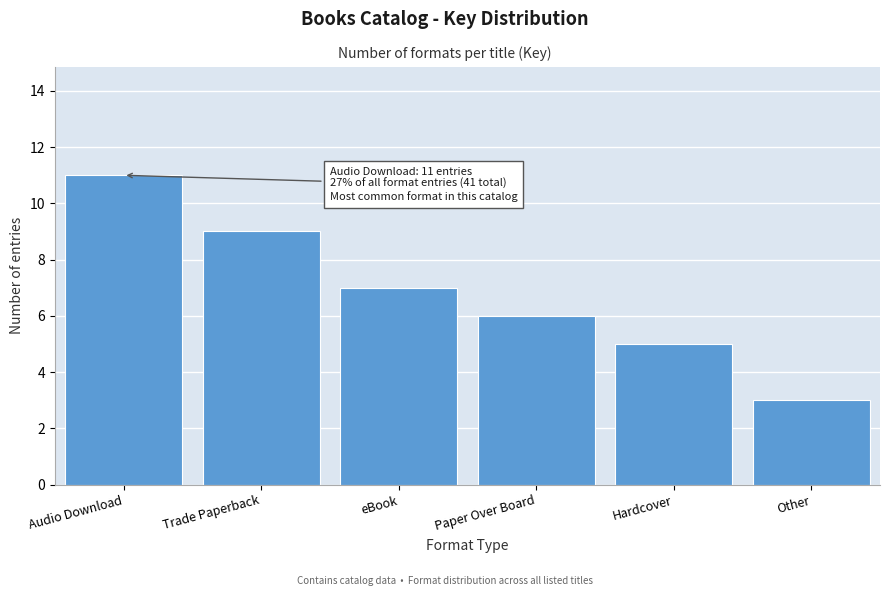

Reading left to right, transcribe all the data shown in this chart.

11	9	7	6	5	3